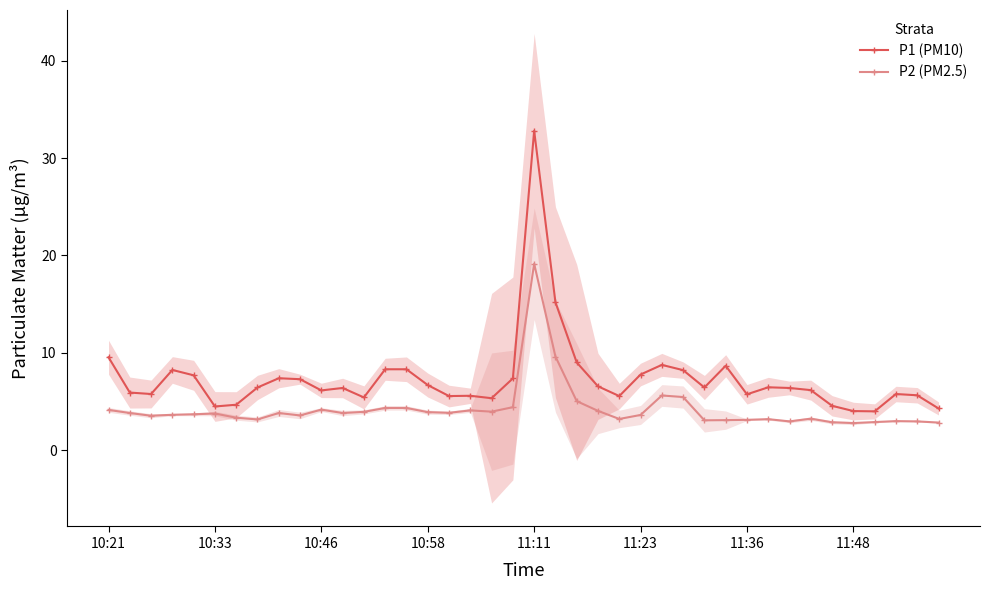

What is the minimum value shown in the chart?

2.8